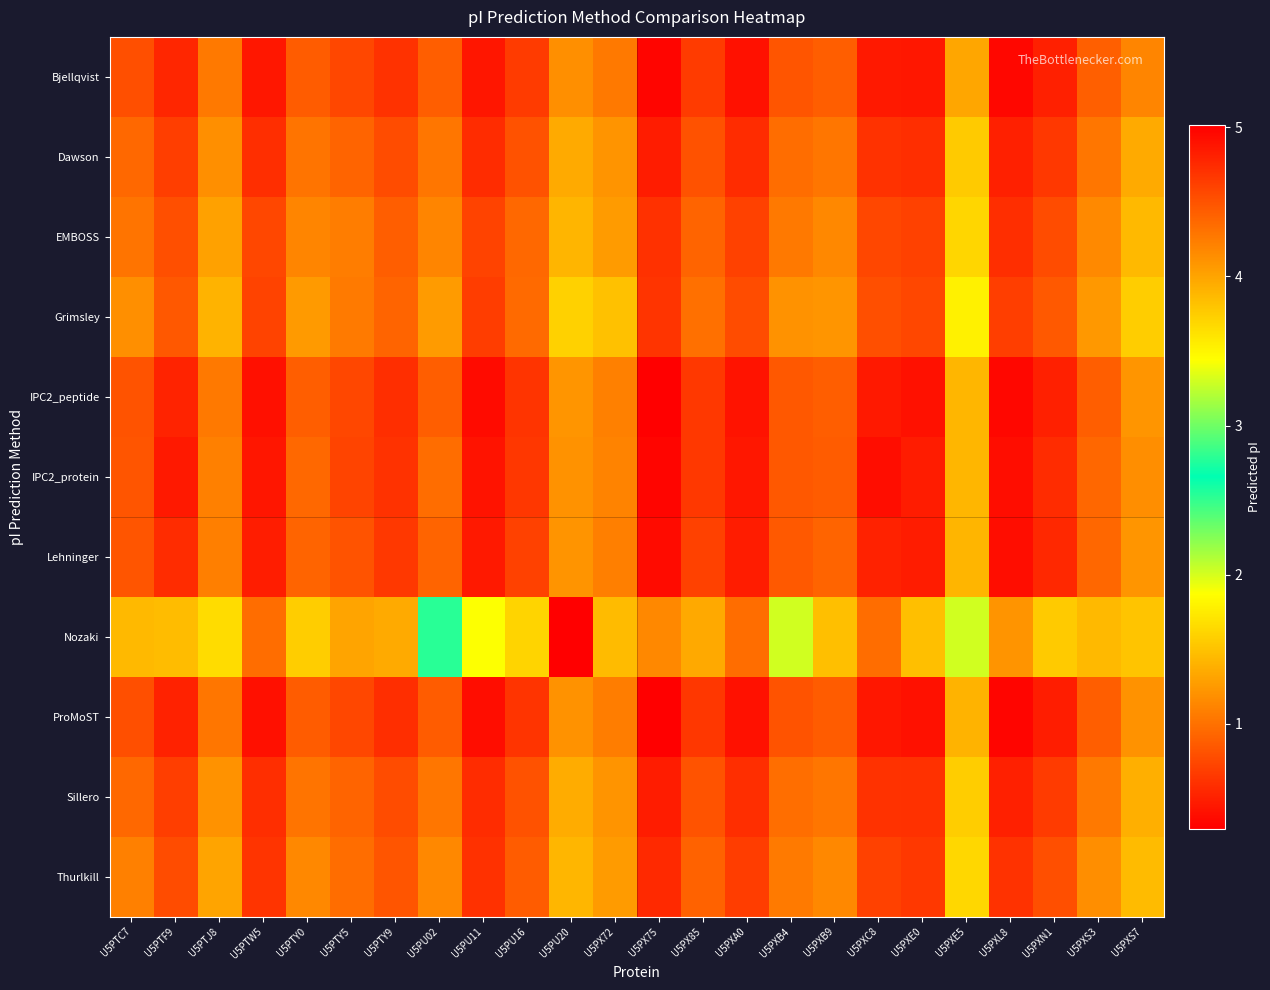

How many series are shown in this chart?

11